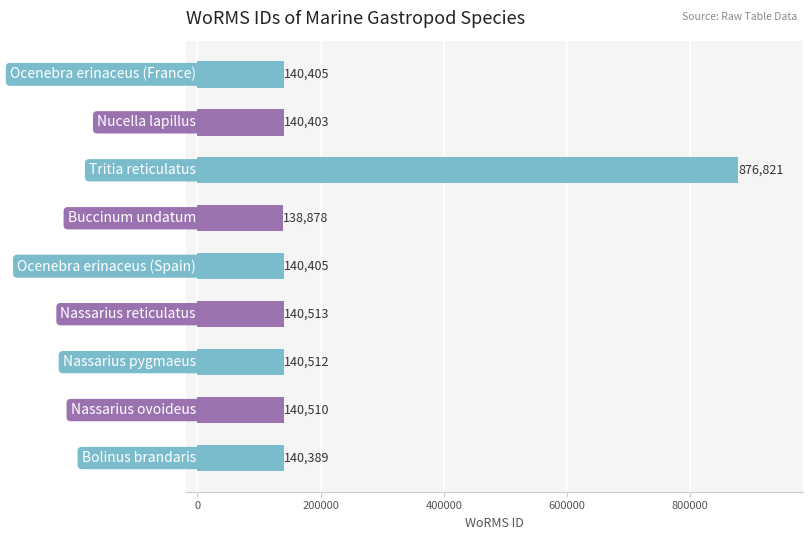

What is the greatest value displayed?

876821